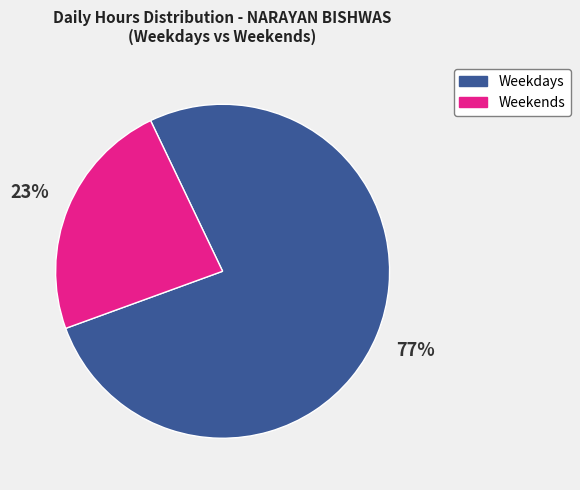

How many segments does this pie chart have?

2